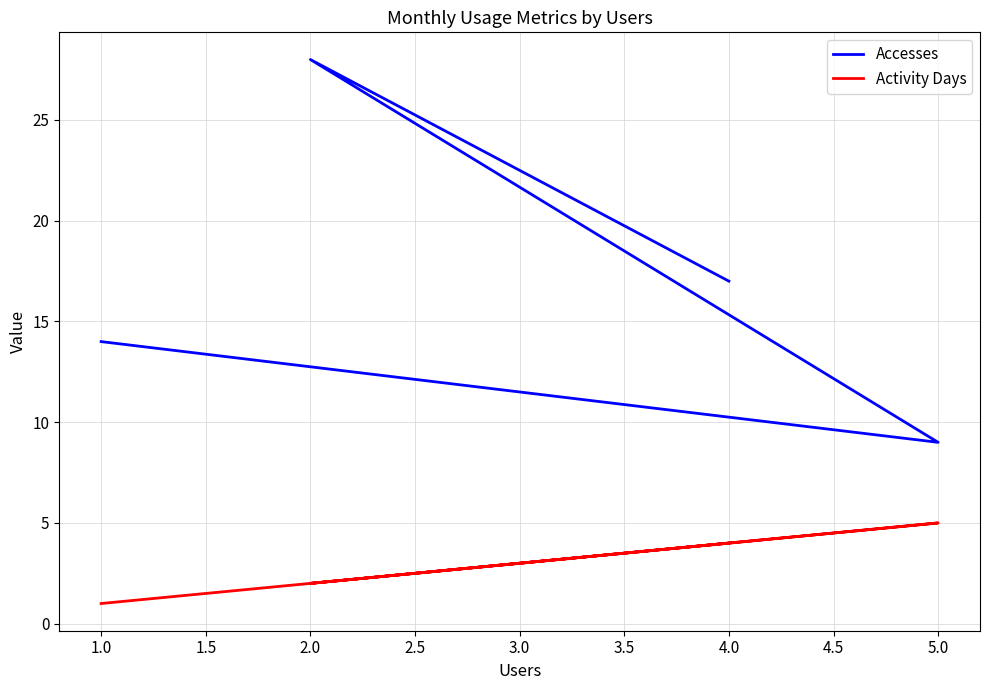

What is the highest value of the Activity Days series?

5